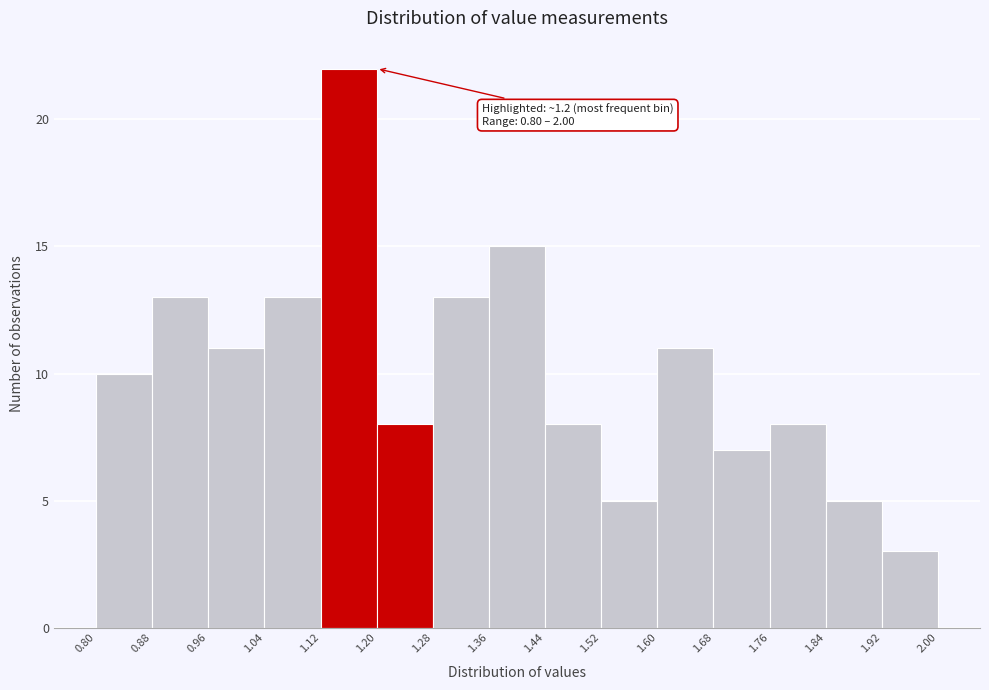

Which range on the x-axis has the tallest bar?

1.12 to 1.20